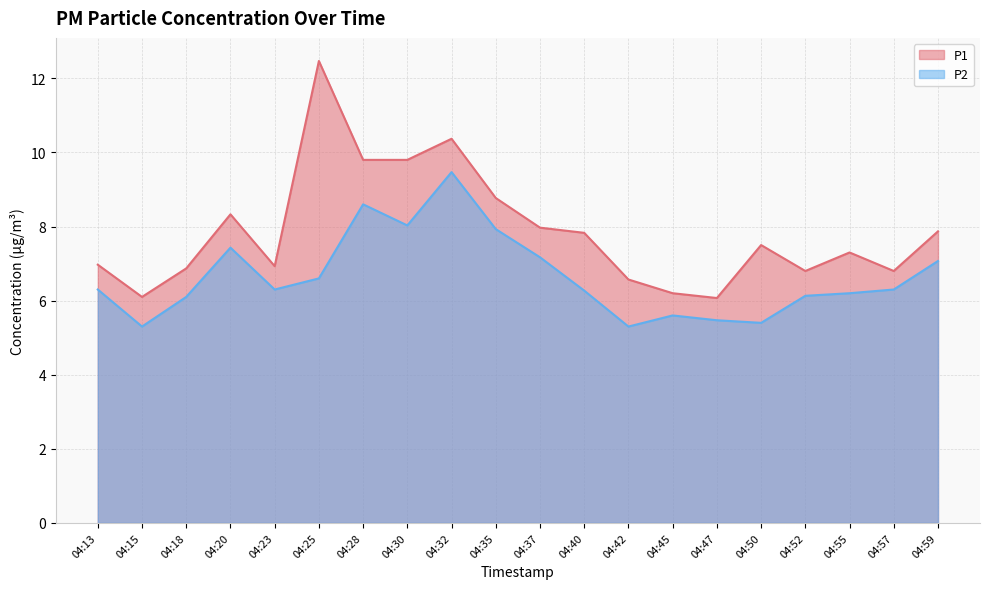

What are all the series names shown in the legend?

P1, P2